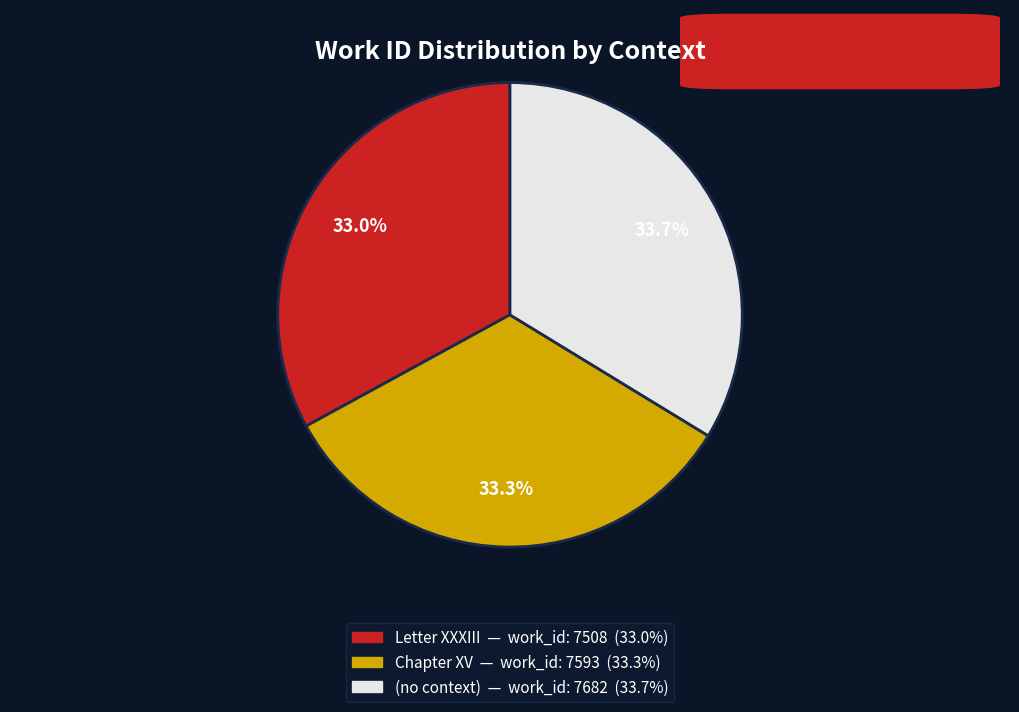

To the nearest percent, what percentage of the pie is (no context)?

34%